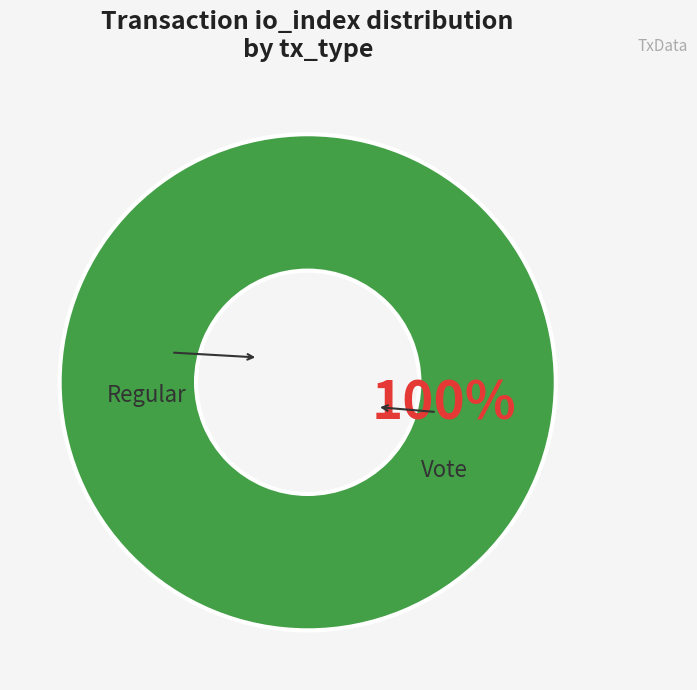

The Vote slice represents 95% of the pie. True or false?

False